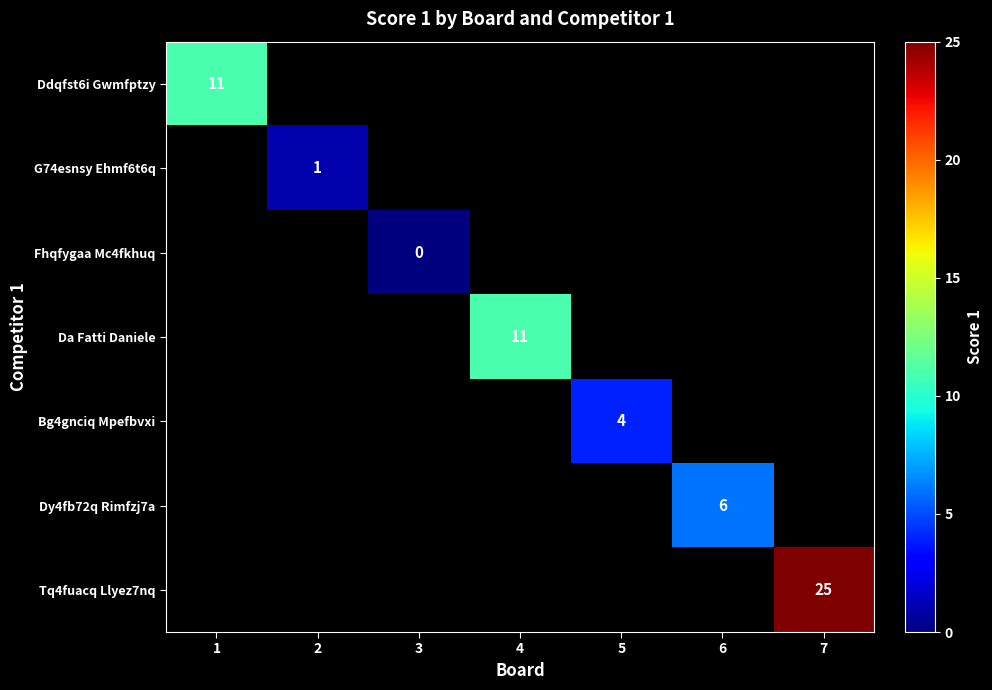

Which has a higher value, 6 or 1?

1